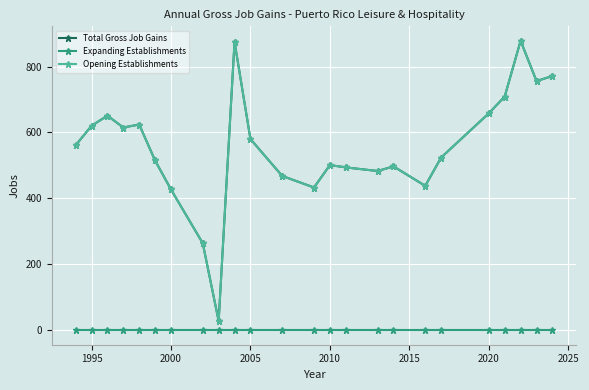

True or false: Expanding Establishments and Total Gross Job Gains intersect in this chart.

False